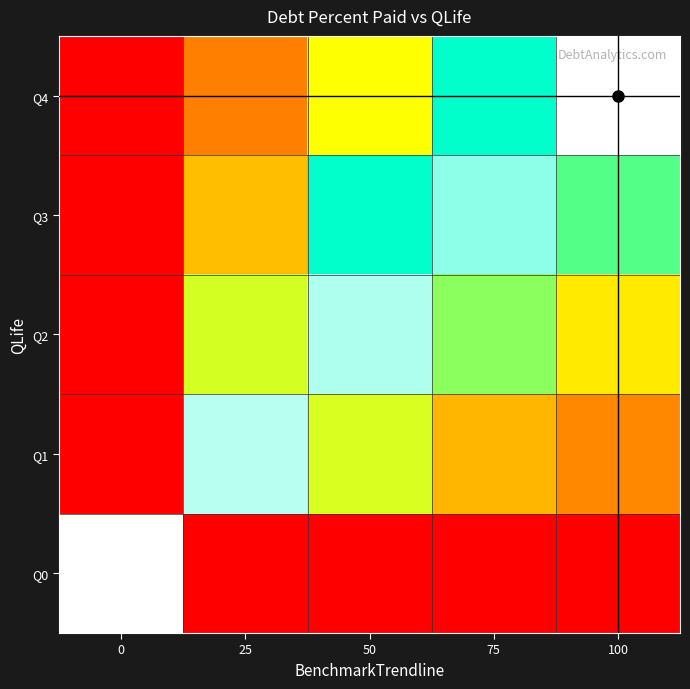

Reading left to right, what are all the values shown in this chart?

Q0: 0=100.0	25=0.0	50=0.0	75=0.0	100=0.0
Q1: 0=0.0	25=93.0	50=53.8	75=35.9	100=26.9
Q2: 0=0.0	25=54.3	50=92.1	75=61.4	100=46.1
Q3: 0=0.0	25=37.5	50=75.1	75=88.8	100=66.6
Q4: 0=0.0	25=25.0	50=50.0	75=75.0	100=100.0